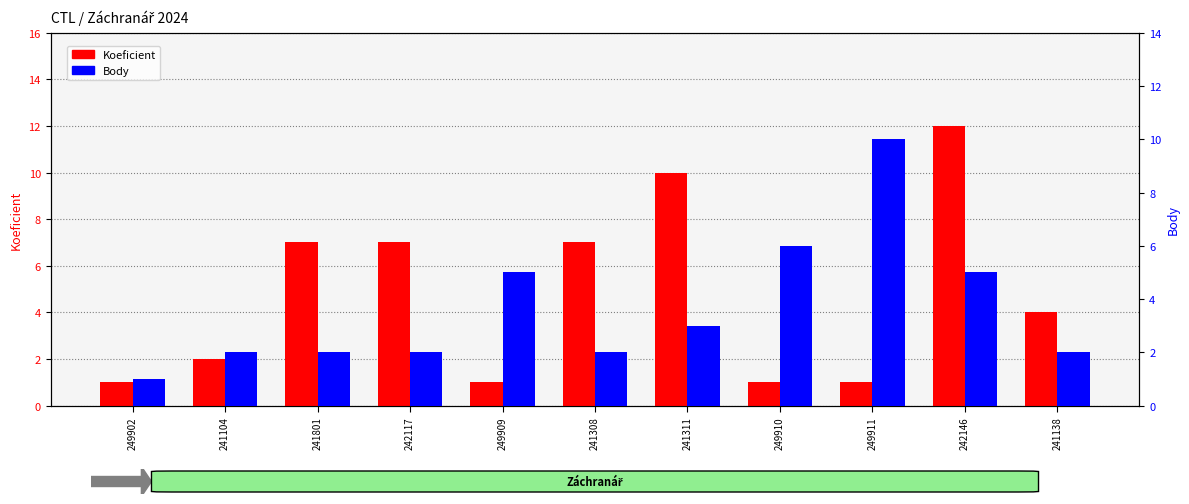

What value does the Body series have at 249909?

5